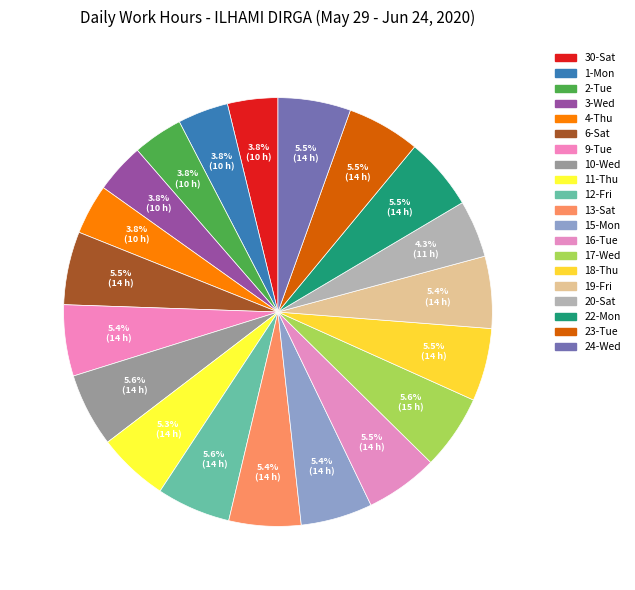

To the nearest percent, what portion does 18-Thu represent?

5%